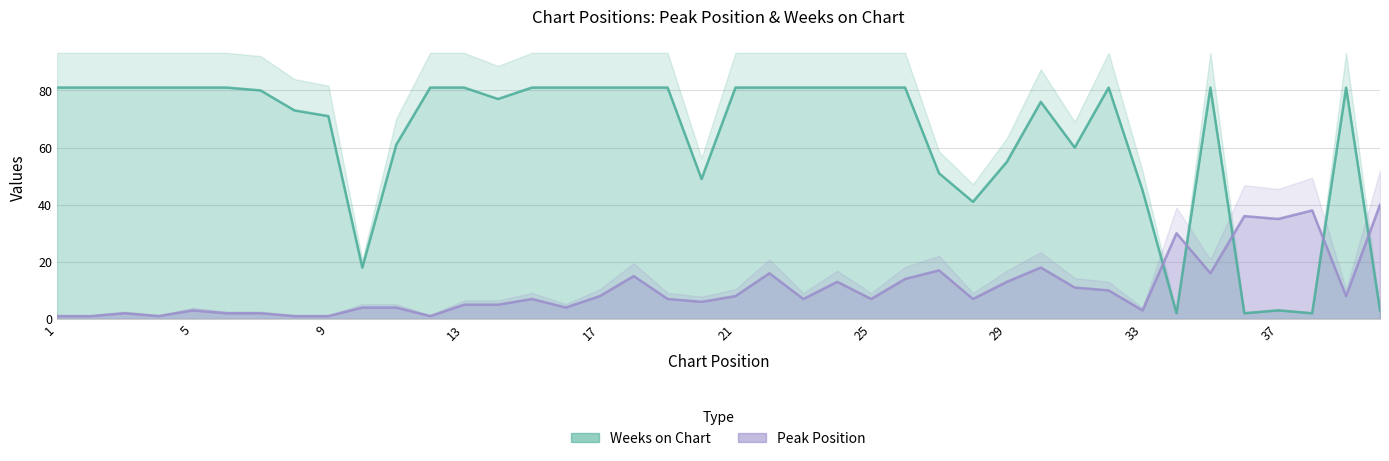

At which category is the sum across all series the highest?

22